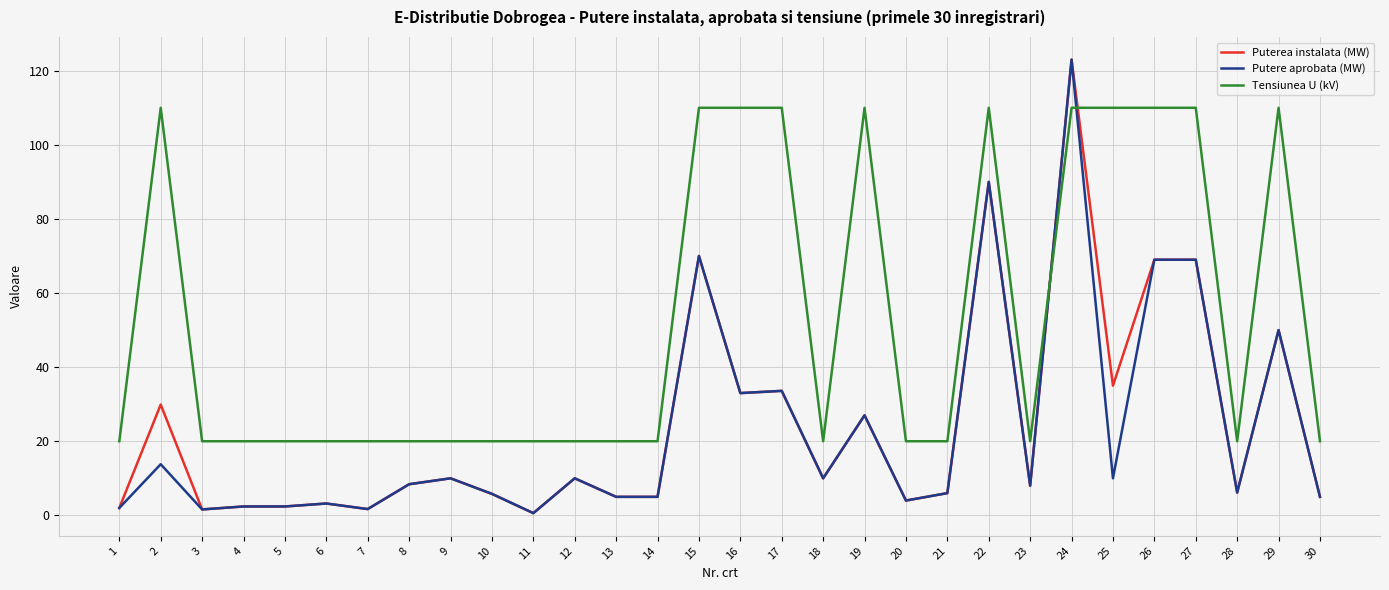

What is the maximum value shown in the chart?

123.0